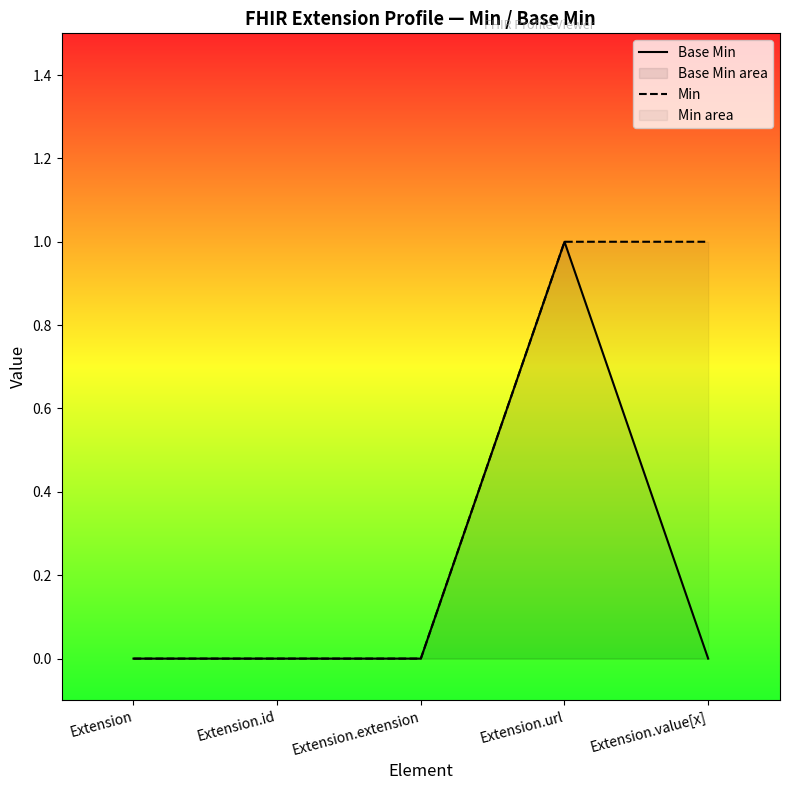

Reading right to left, what are all the values shown in this chart?

Base Min: 0	1	0	0	0
Min: 1	1	0	0	0